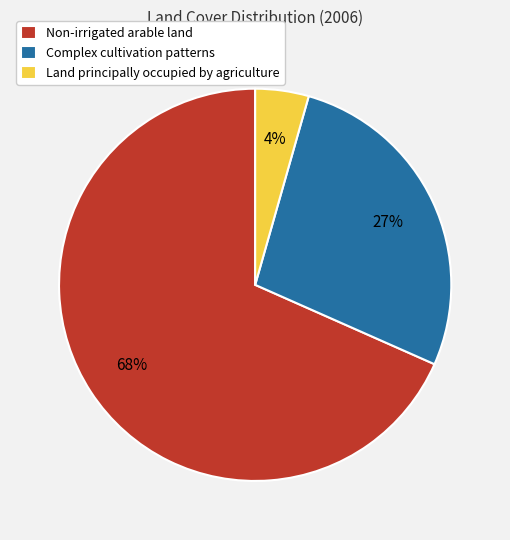

True or false: Non-irrigated arable land accounts for 56% of the total.

False